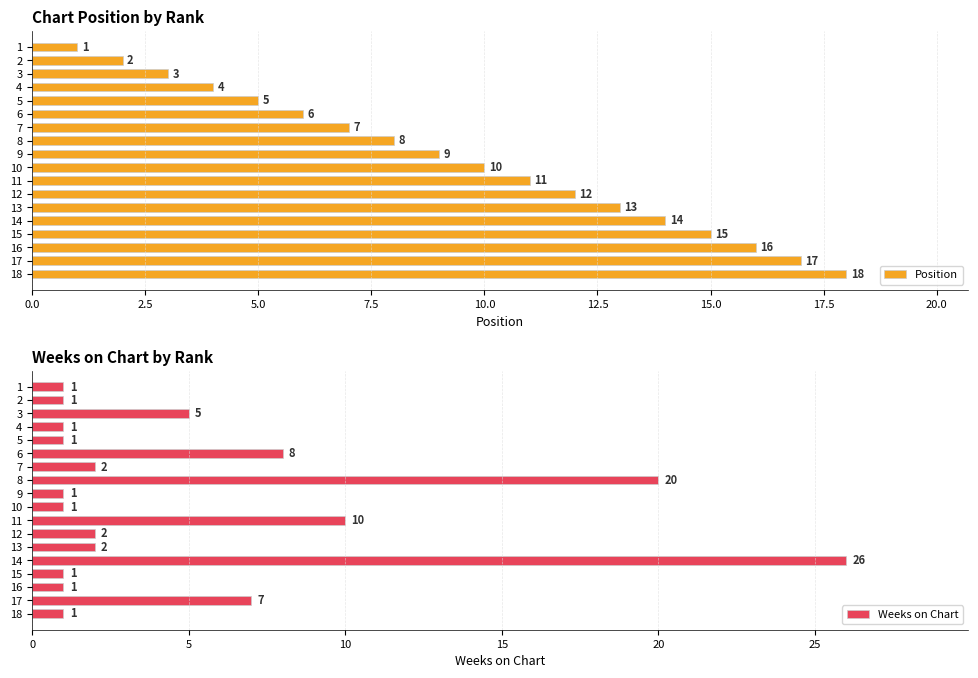

What are all the series names shown in the legend?

Position, Weeks on Chart